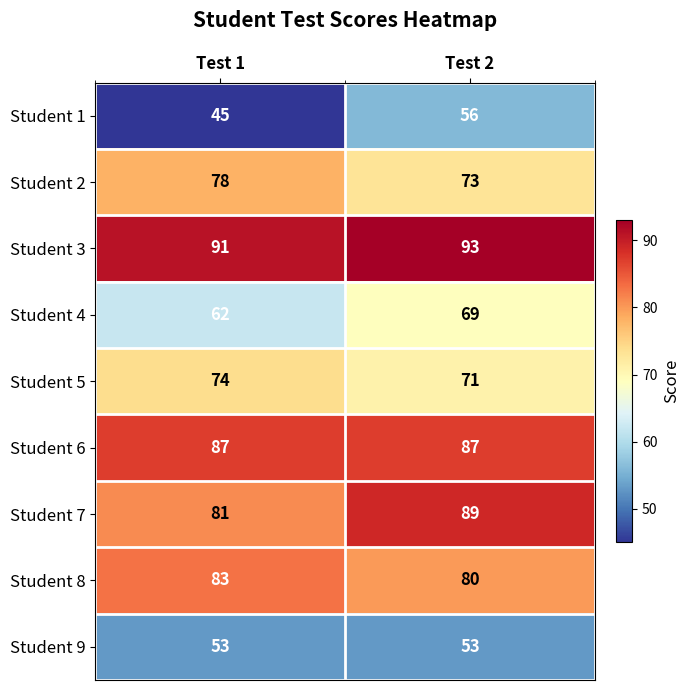

Reading left to right, what are all the values shown in this chart?

Student 1: Test 1=45	Test 2=56
Student 2: Test 1=78	Test 2=73
Student 3: Test 1=91	Test 2=93
Student 4: Test 1=62	Test 2=69
Student 5: Test 1=74	Test 2=71
Student 6: Test 1=87	Test 2=87
Student 7: Test 1=81	Test 2=89
Student 8: Test 1=83	Test 2=80
Student 9: Test 1=53	Test 2=53